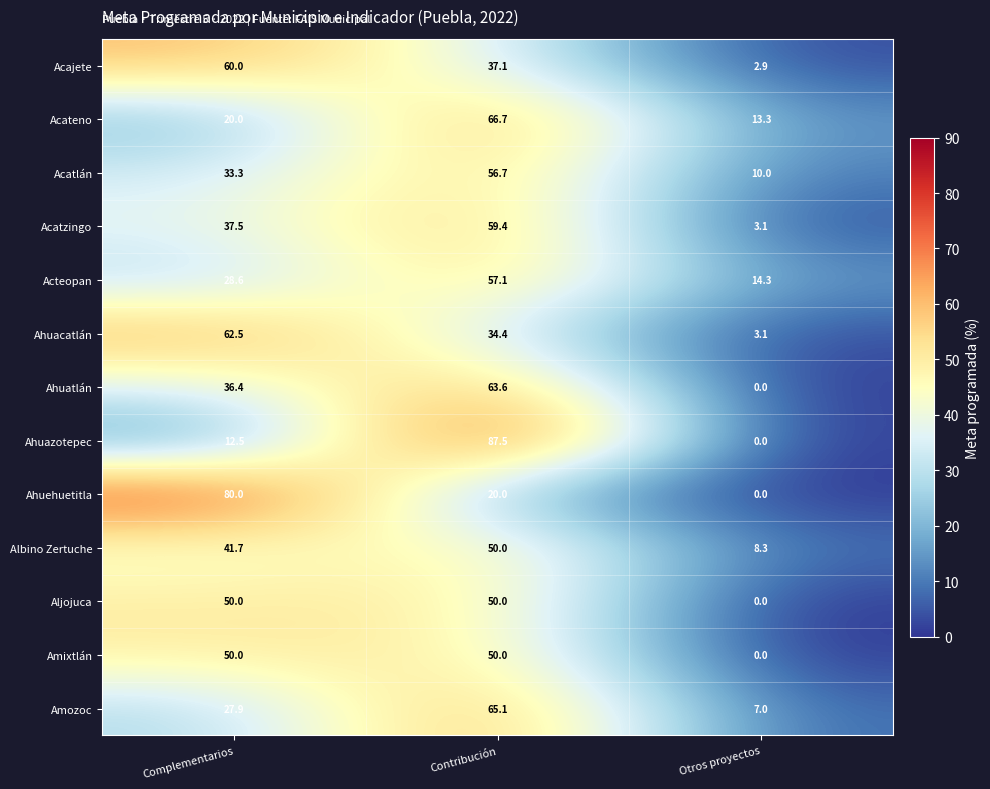

At how many categories does at least one series exceed 4?

3